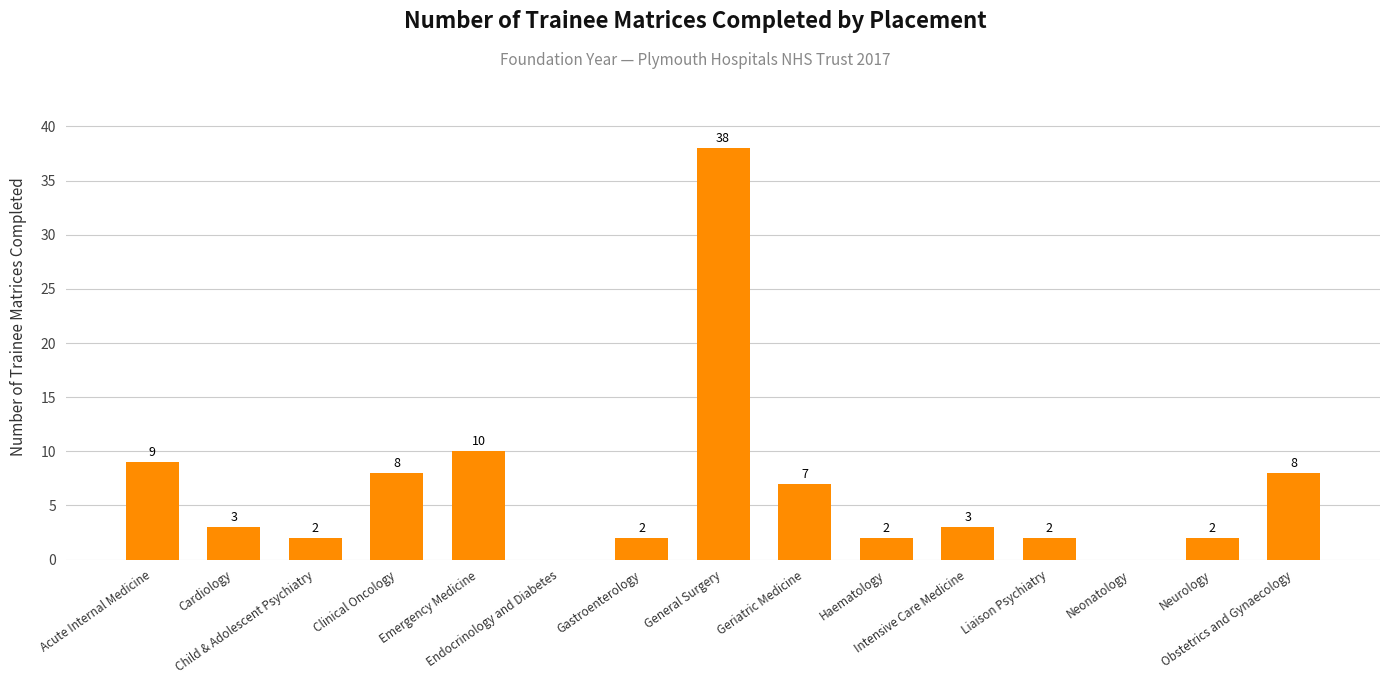

Are the bars grouped side by side (vs. stacked)?

No